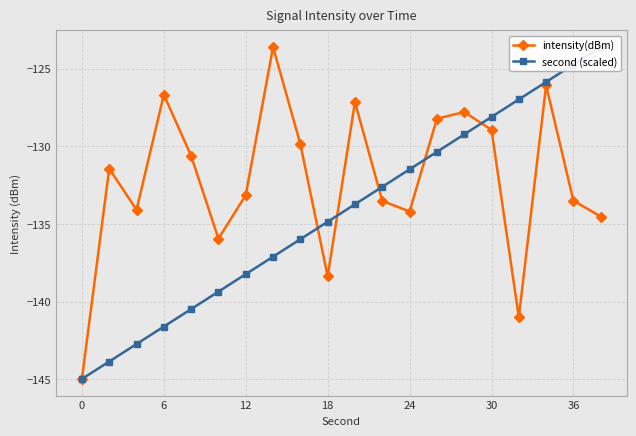

True or false: intensity(dBm) and second (scaled) intersect in this chart.

True